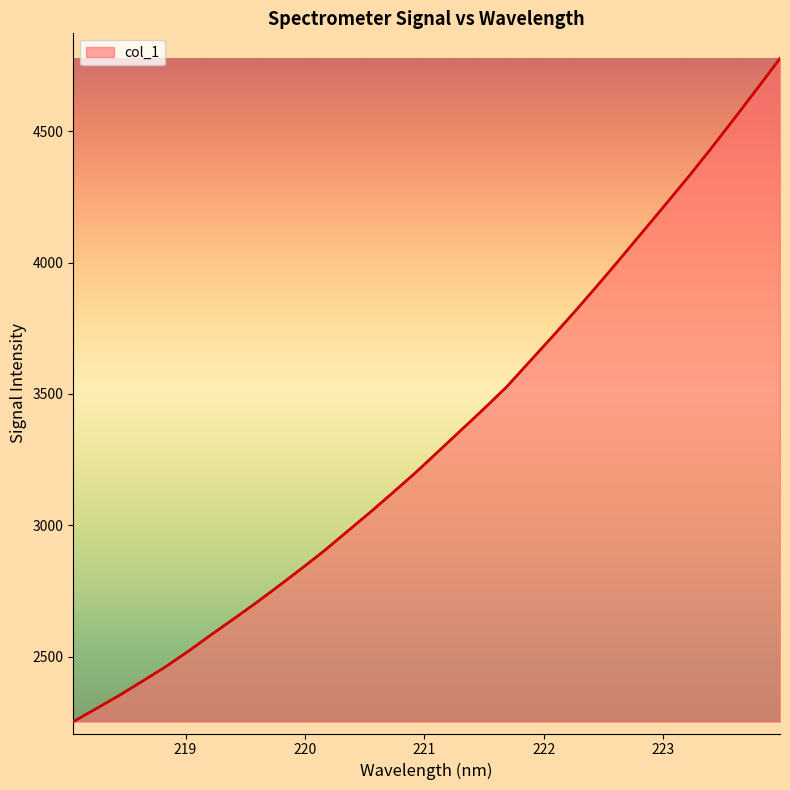

How many lines are shown in the chart?

1